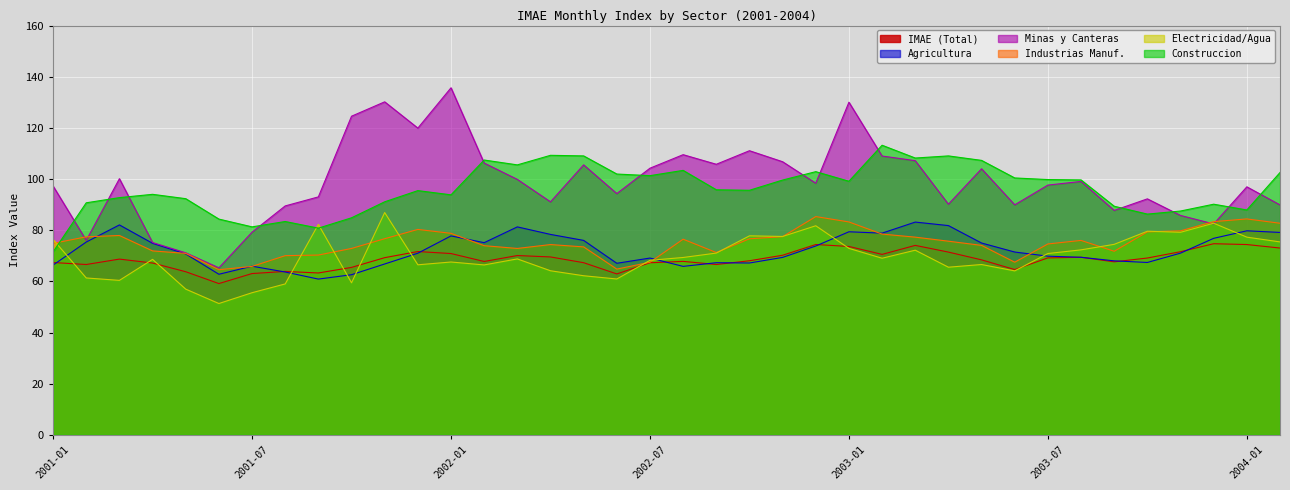

What is the sum of all IMAE (Total) values?

2603.8